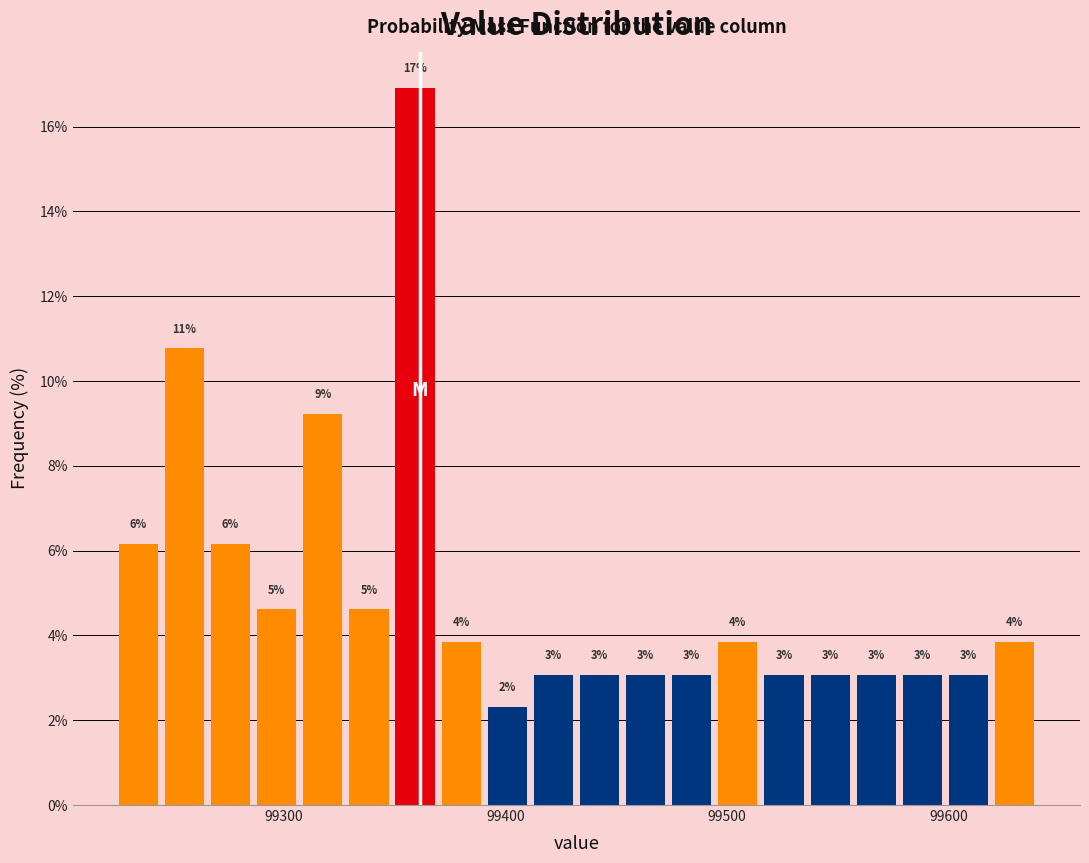

Around what value on the x-axis is the tallest bar? Give the approximate position of its centre, as read against the axis.

99360